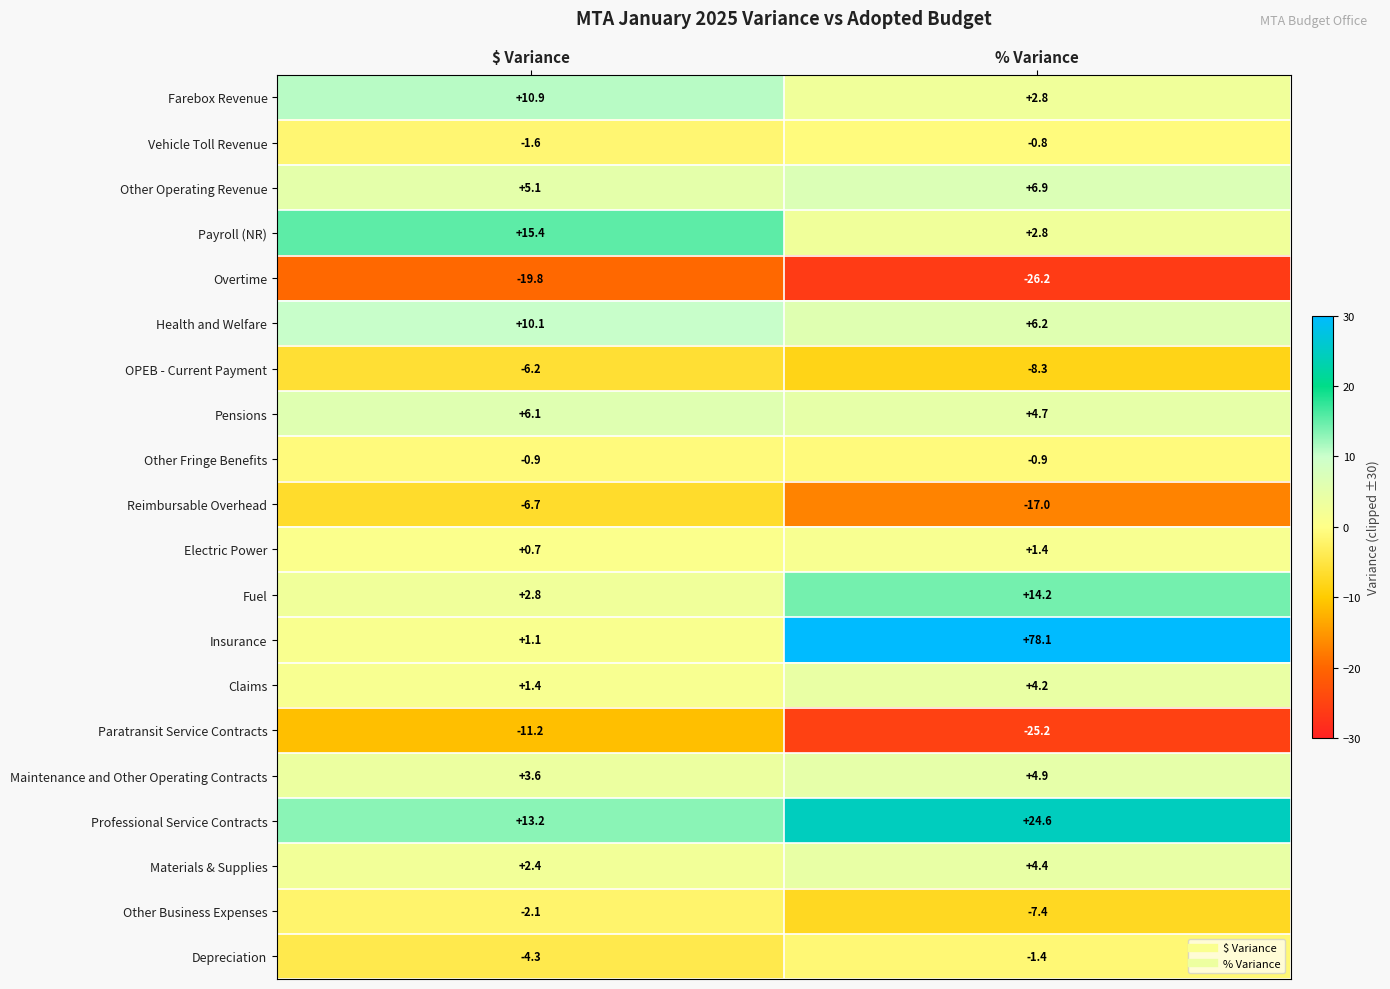

What is the difference between the Health and Welfare values at $ Variance and % Variance?

3.9